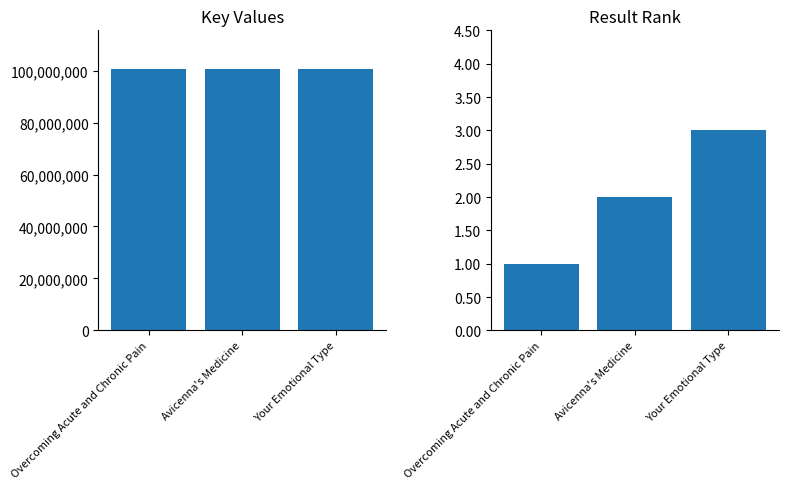

What is the maximum value for Key?

100427508